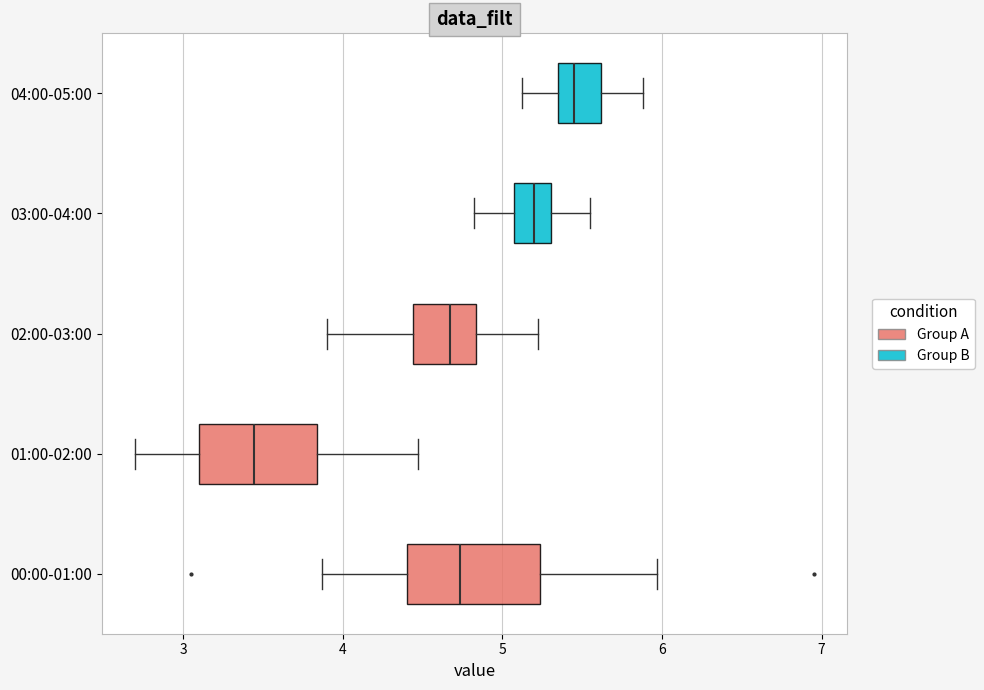

Reading bottom to top, read every box against the x-axis: the position of its median line, the range the box covers, and the ends of its whiskers. The values are not printed on the chart, so give them approximately, as read against the axis.

00:00-01:00: median 4.7, box 4.4 to 5.2, whiskers 3.9 to 6.0
01:00-02:00: median 3.4, box 3.1 to 3.8, whiskers 2.7 to 4.5
02:00-03:00: median 4.7, box 4.4 to 4.8, whiskers 3.9 to 5.2
03:00-04:00: median 5.2, box 5.1 to 5.3, whiskers 4.8 to 5.6
04:00-05:00: median 5.5, box 5.4 to 5.6, whiskers 5.1 to 5.9